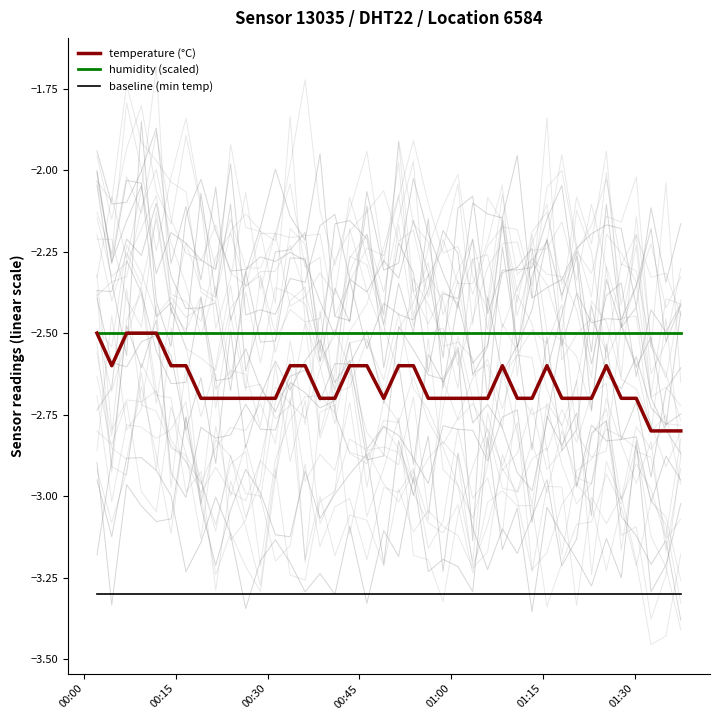

What are all the series names shown in the legend?

temperature (°C), humidity (scaled), baseline (min temp)